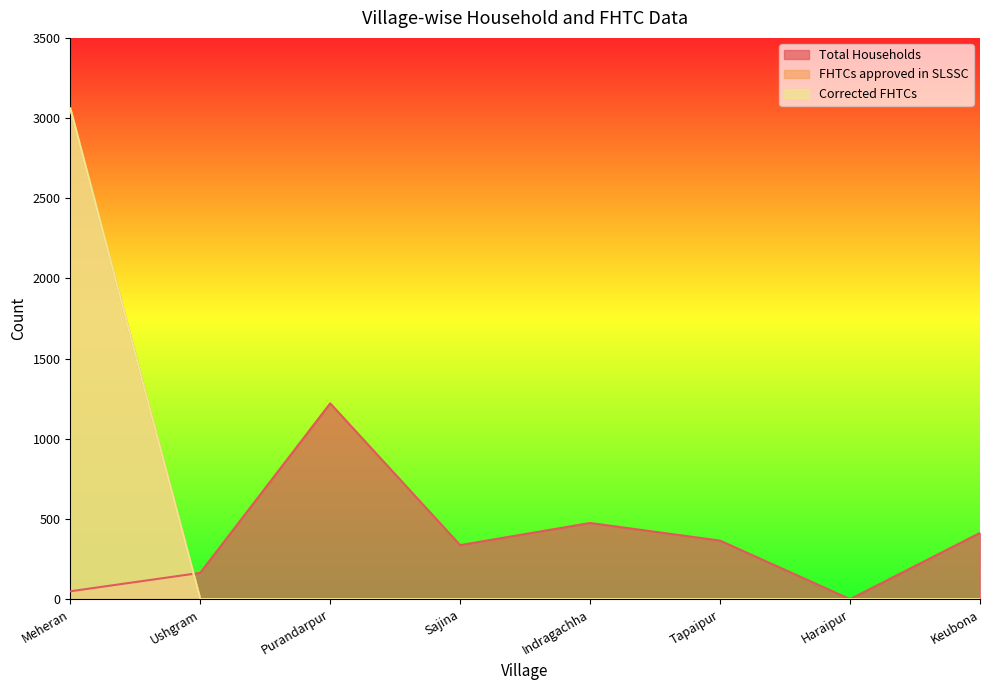

At how many categories does at least one series exceed 2068?

1